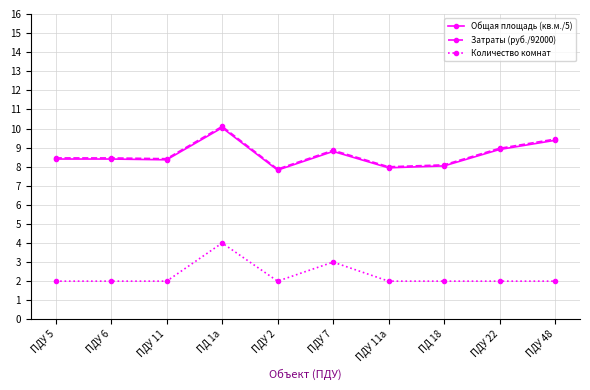

What is the difference between the highest and lowest values at ПДУ 7?

5.9